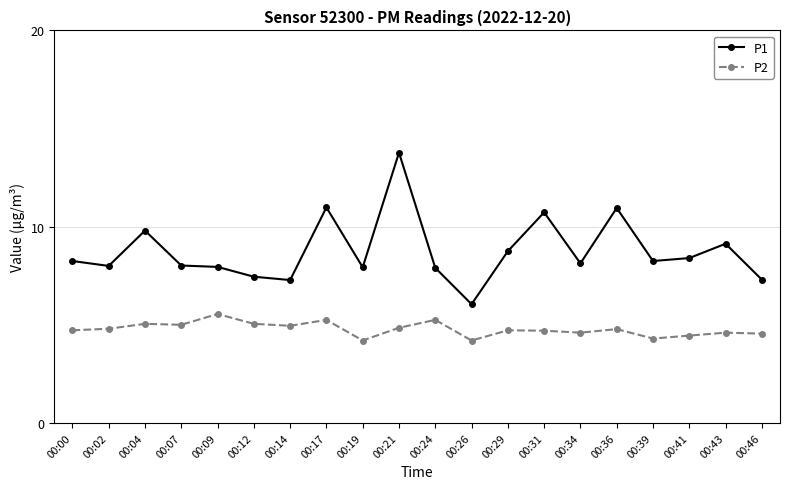

True or false: P1 and P2 cross at least once.

False